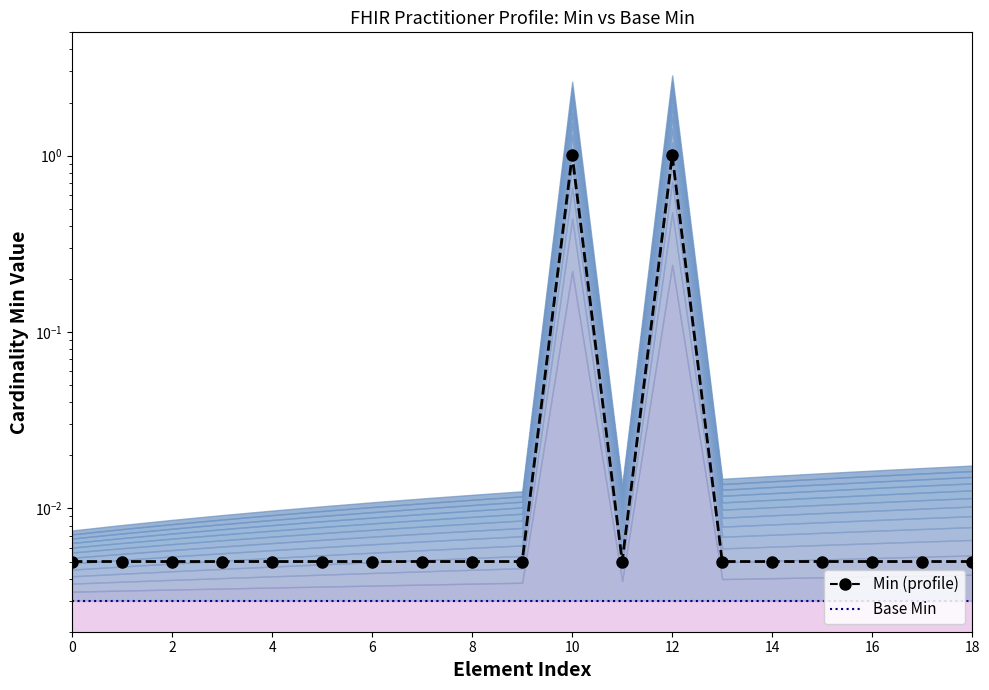

Is the value of Base Min at 14 greater than the value of Min (profile) at 2?

No